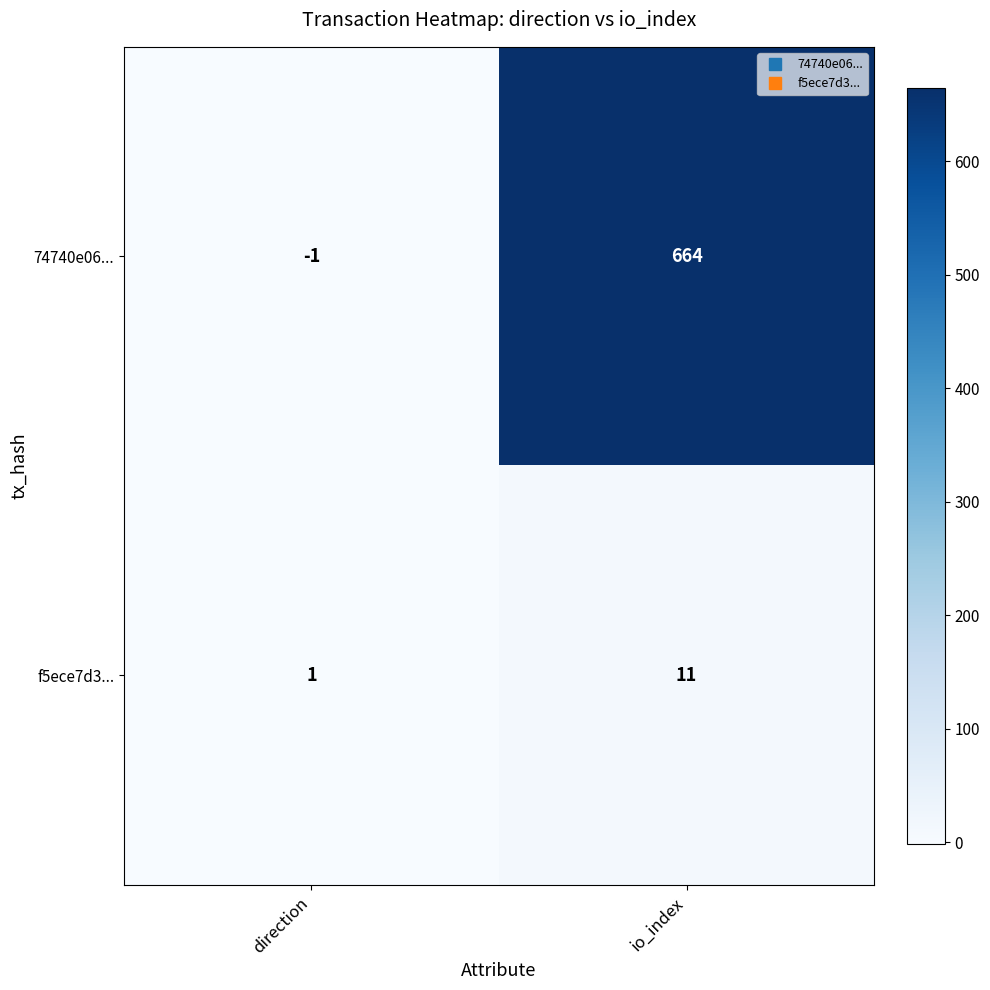

Which category has the highest value in the 74740e06... series?

io_index